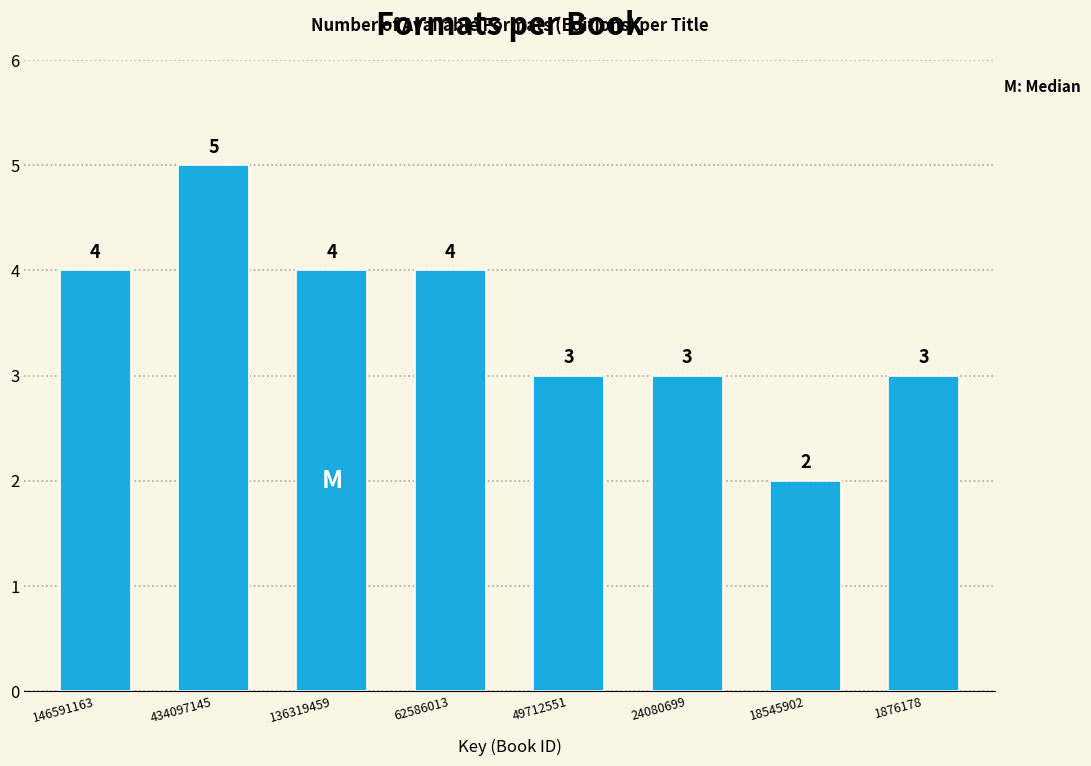

Reading left to right, what are all the values shown in this chart?

4	5	4	4	3	3	2	3